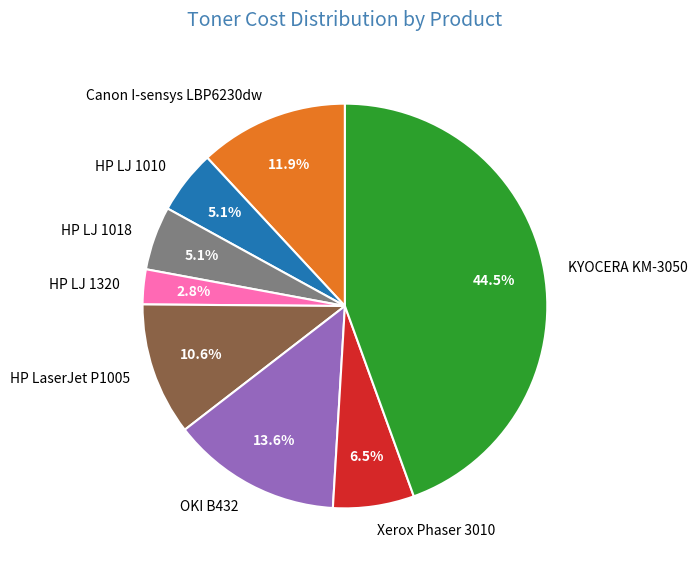

Approximately how many times larger is the value at HP LaserJet P1005 compared to KYOCERA KM-3050?

0.2